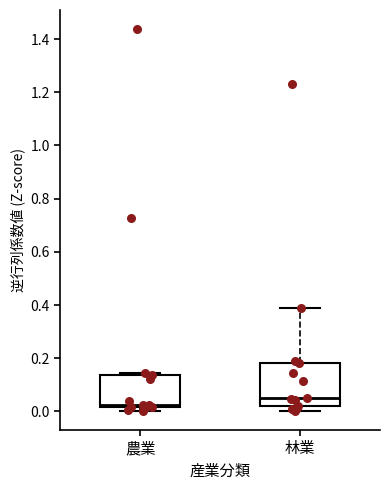

Reading left to right, transcribe this box plot: for each box, give where its median line is, the range the box spans, and where its two whiskers end, as read against the y-axis. The values are not printed on the chart, so give them approximately, as read against the axis.

農業: median 0.02 (just above the box's lower edge), box 0.02 to 0.14, whiskers 0.00 to 0.14 (just above the box's upper edge)
林業: median 0.06, box 0.02 to 0.18, whiskers 0.00 to 0.38